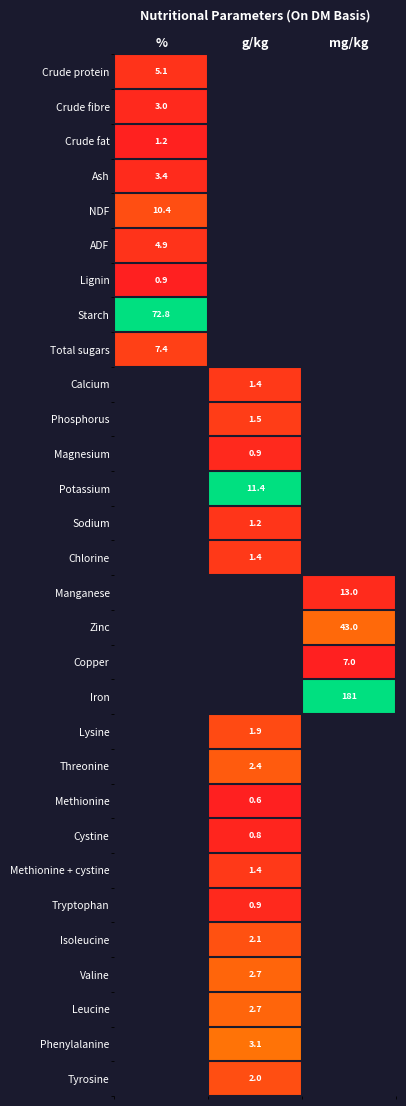

At which category does the chart reach its minimum across all series?

%